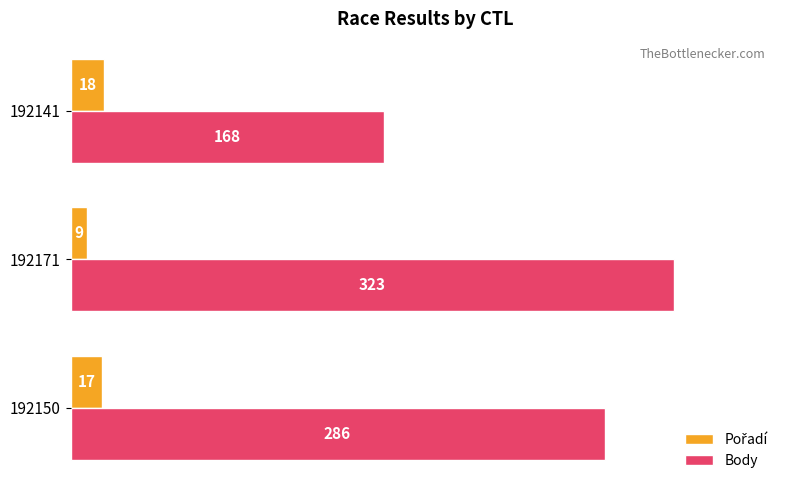

How many Body values are between 168 and 323?

3